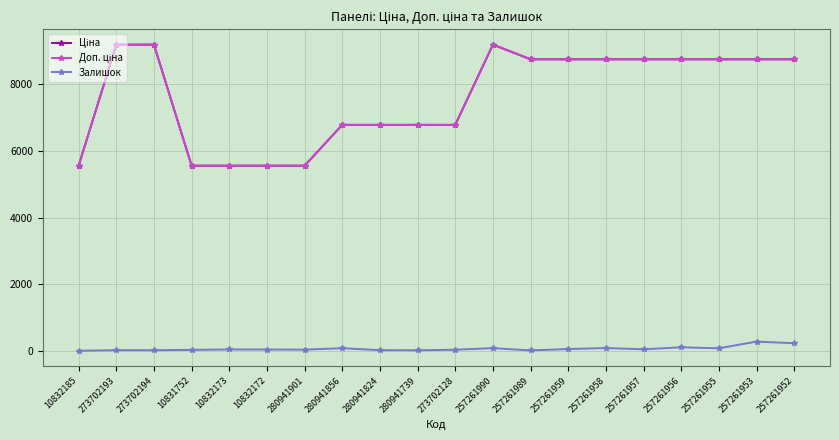

What is the spread (max minus min) of values at 257261956?

8649.5